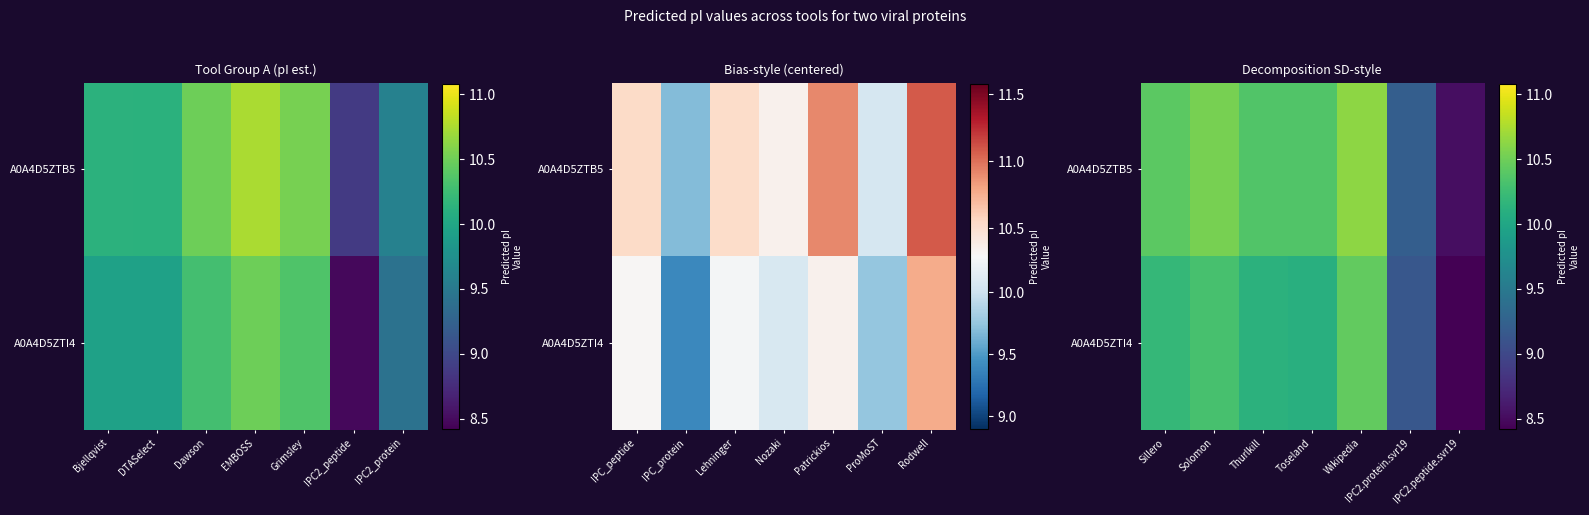

Rank the series by their average value, from highest to lowest.

A0A4D5ZTB5, A0A4D5ZTI4